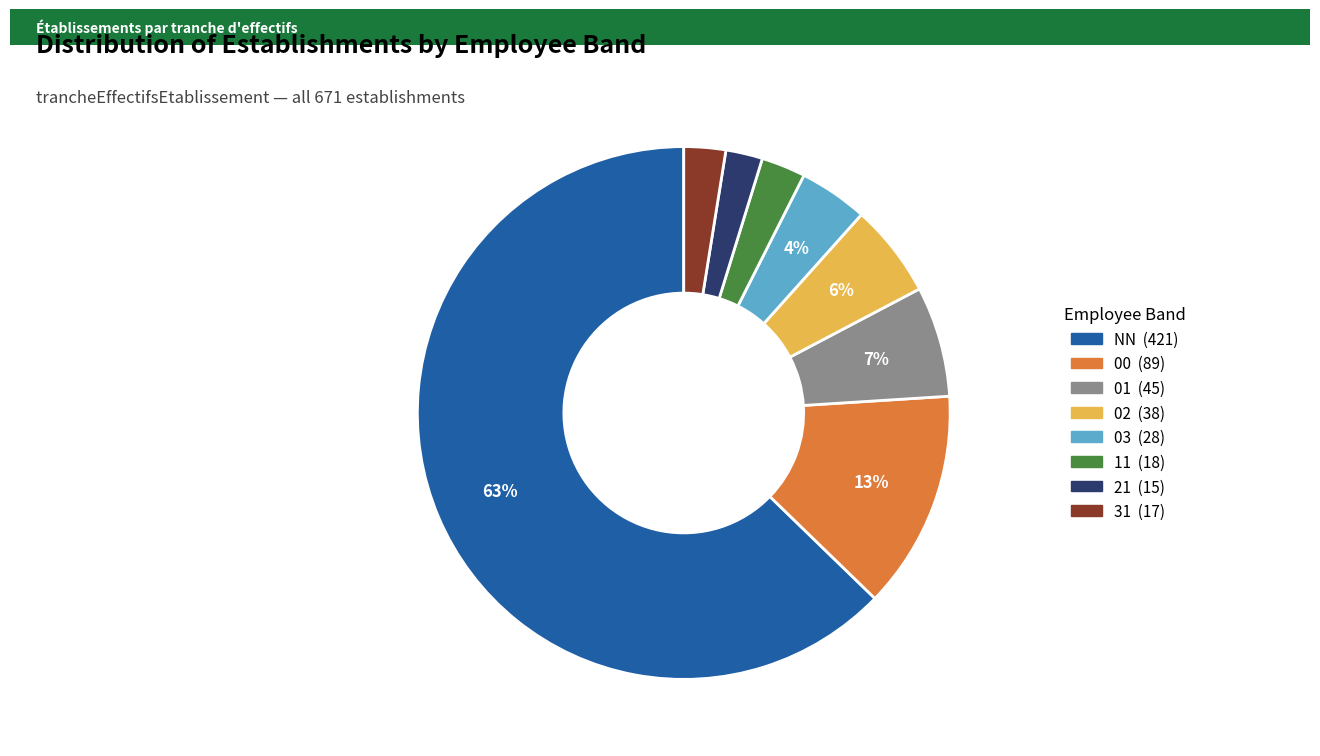

Which has a higher value, 02 or 00?

00